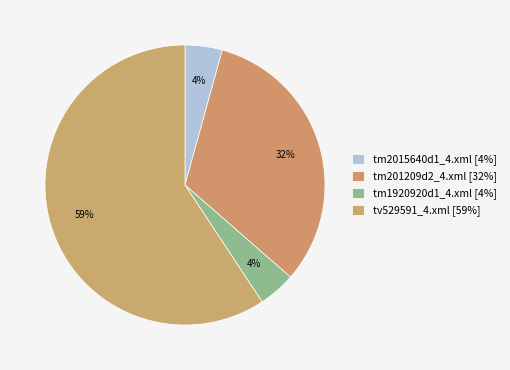

To the nearest percent, what is the difference between the largest and smallest slice percentages?

55%